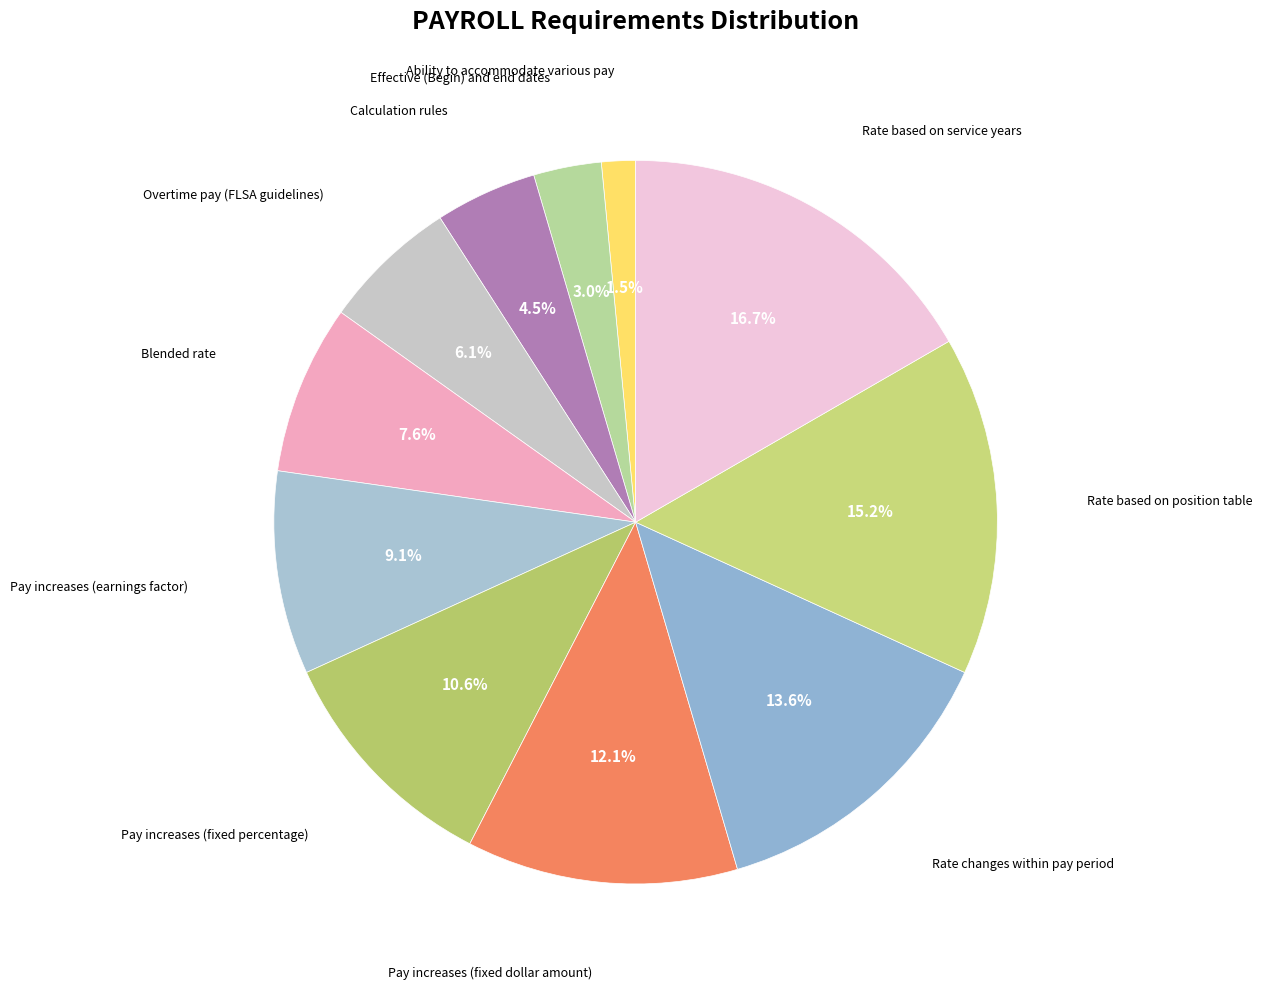

Is there any slice that represents more than half of the pie?

No